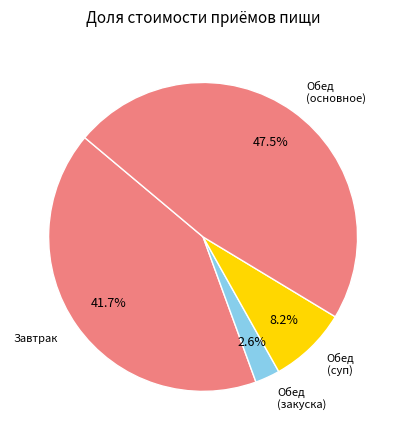

How many slices are in this pie chart?

4